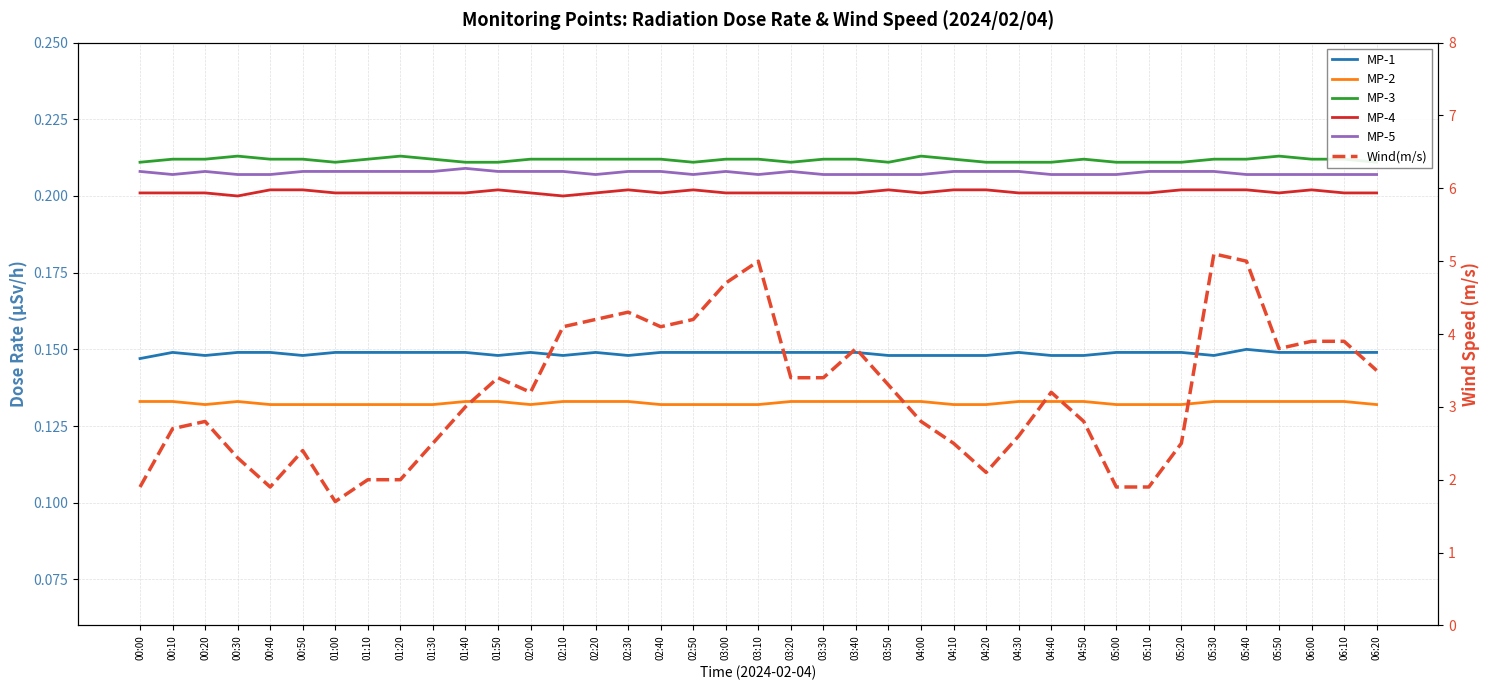

Does the chart display data point markers on the line(s)?

No